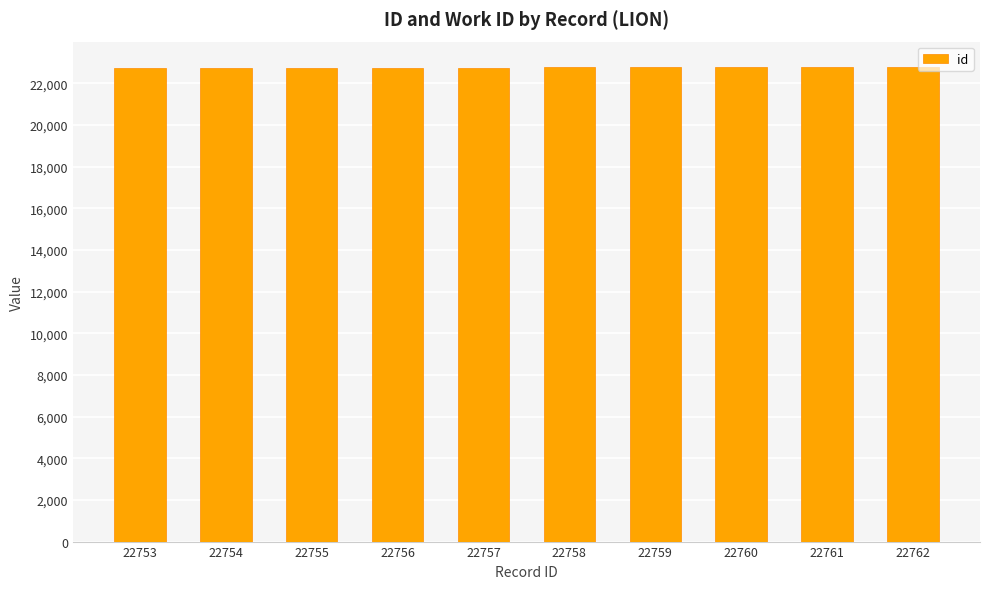

True or false: the data shows 22760 at 22760.

True